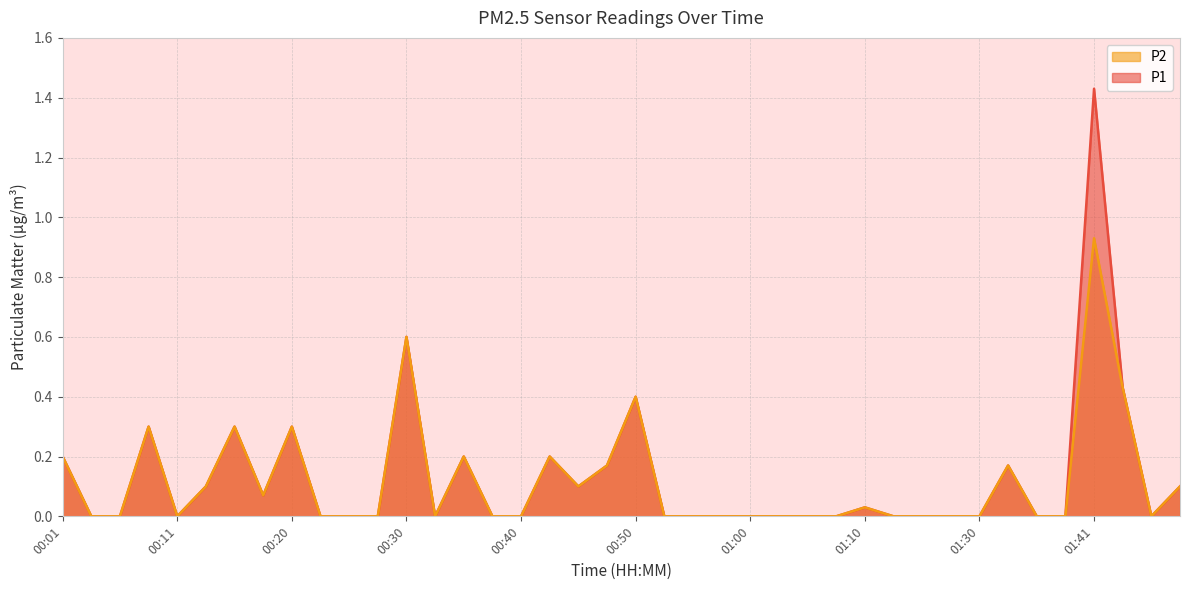

Is it true that P2 equals 0.2 at 00:48?

True